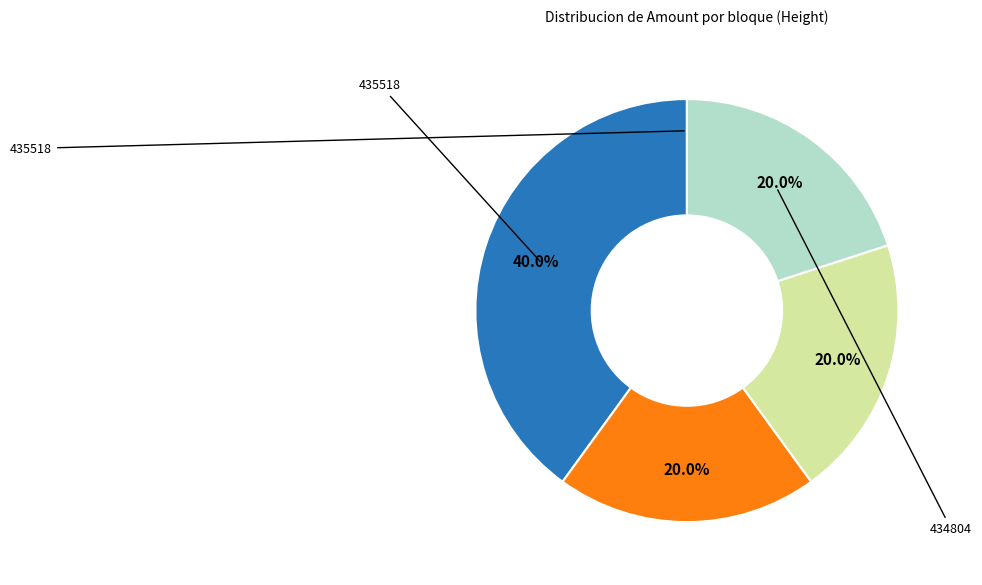

Is there any slice that represents more than half of the pie?

No